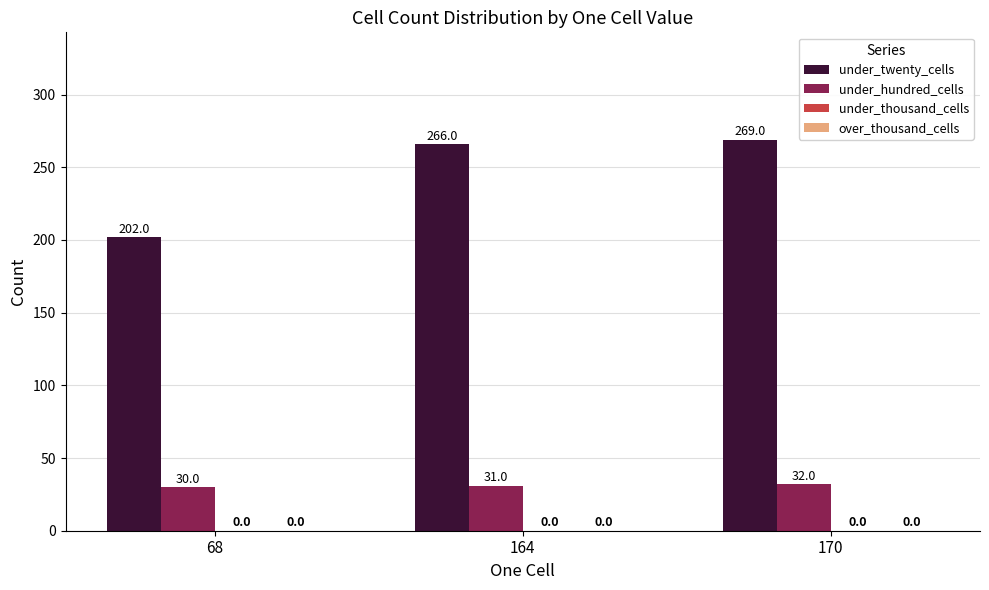

Which category has the lowest value in the under_twenty_cells series?

68